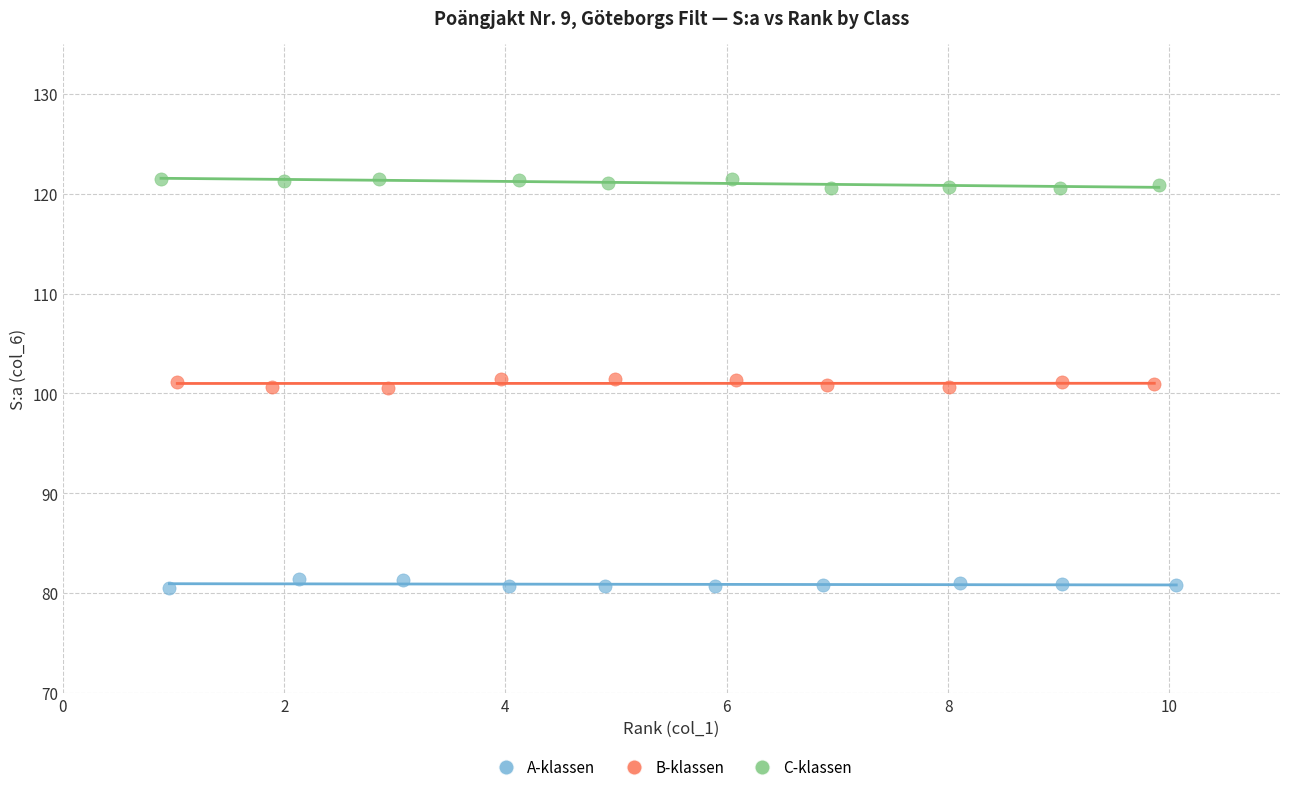

Which series reaches the minimum Y coordinate?

A-klassen